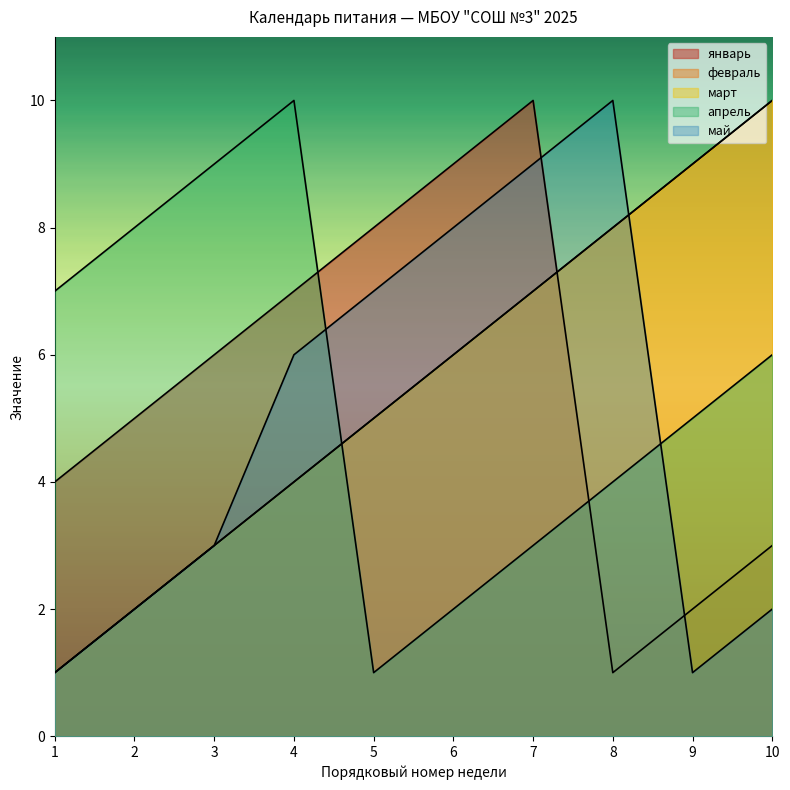

True or false: январь has more than 2 interior local peaks.

False